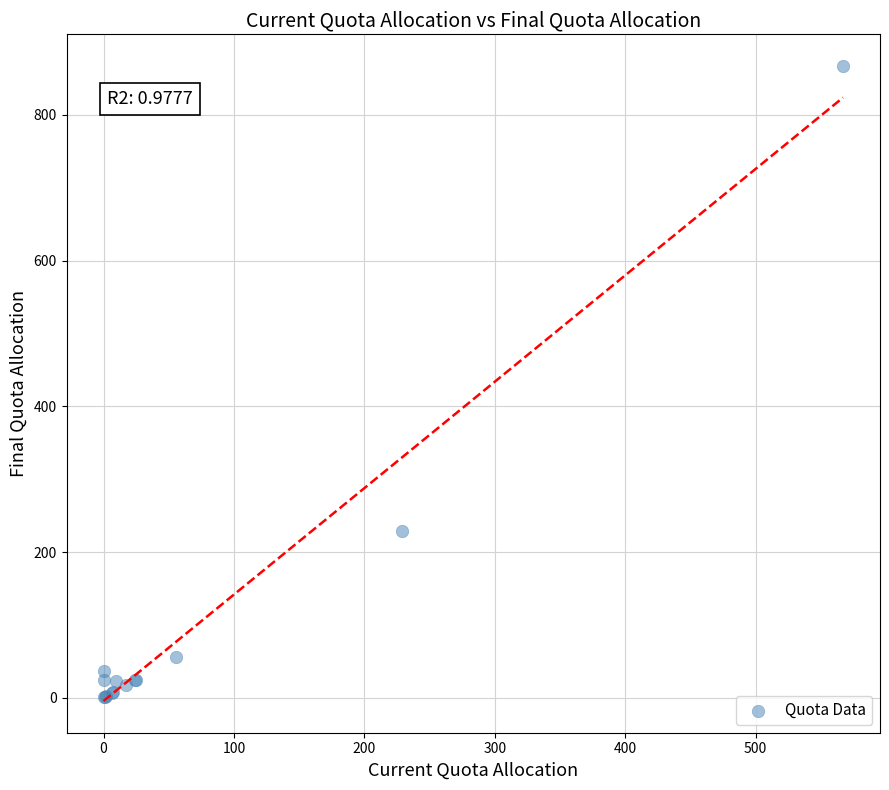

What Y value in the scatter plot is closest to 433?

228.8